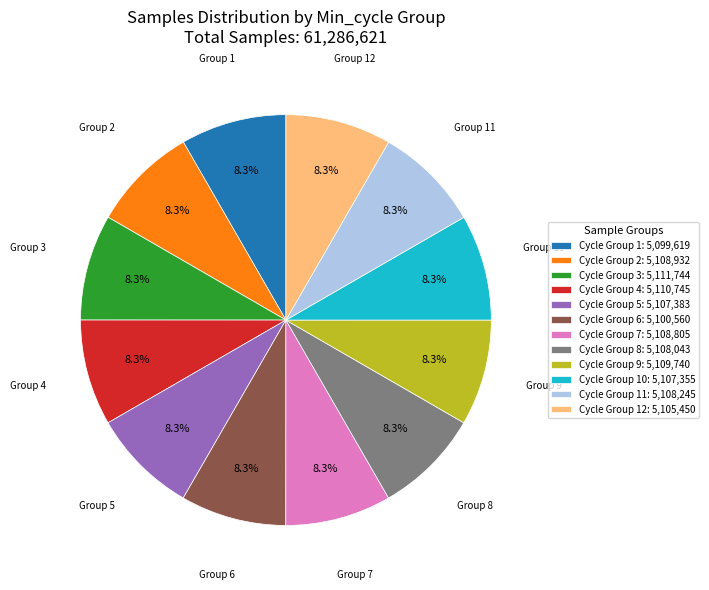

How much of the chart is everything except Cycle Group 5: 5,107,383?

91.7%